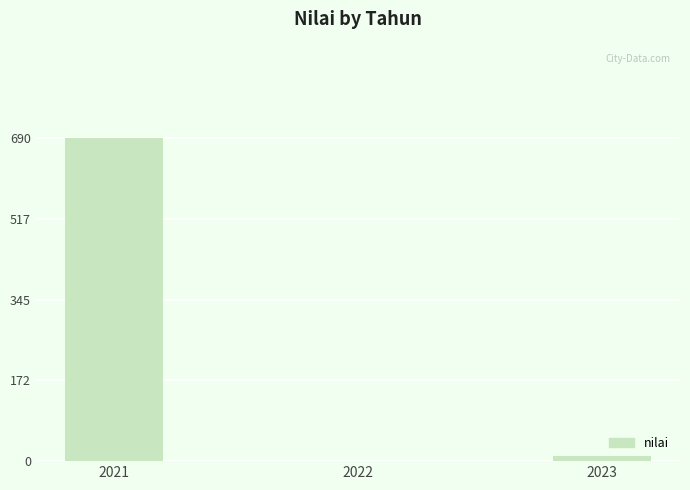

Where does the data first go above 12?

2021